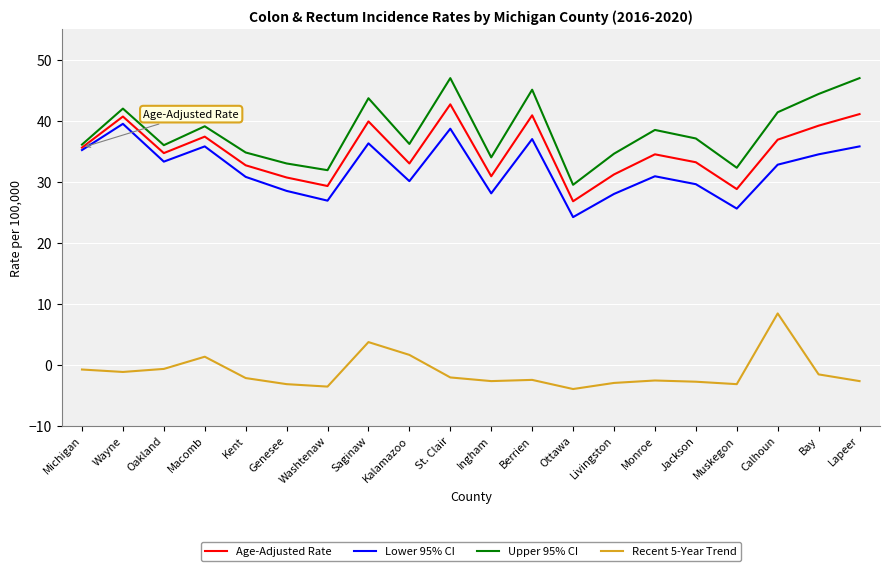

Which series has the largest range (max minus min)?

Upper 95% CI